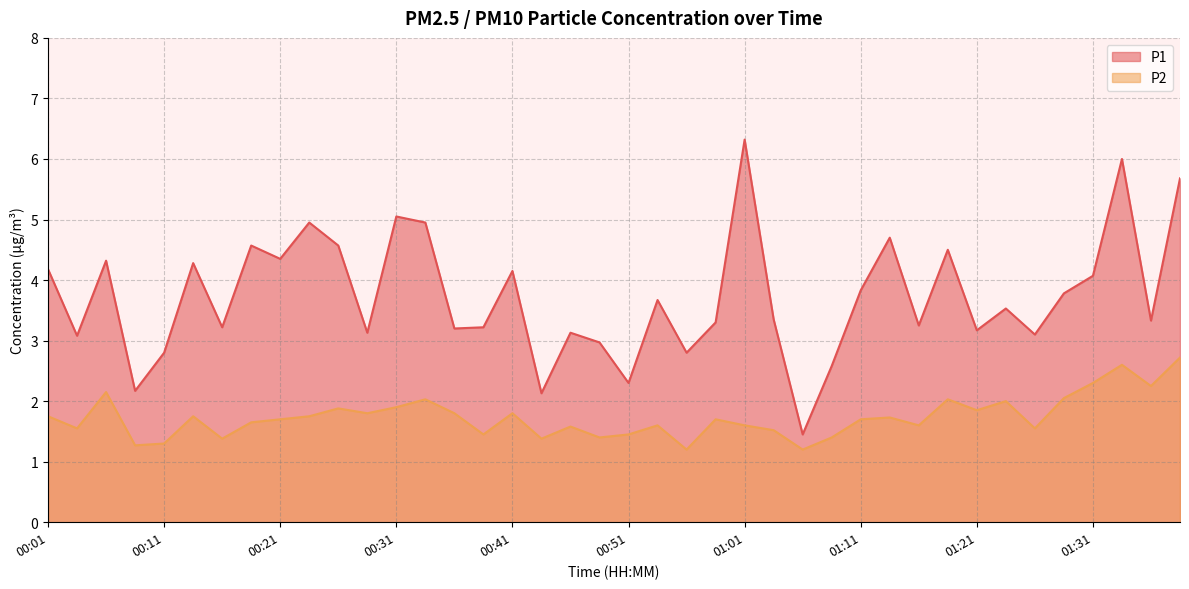

Is it true that P1 equals 5.0 at 00:33?

True